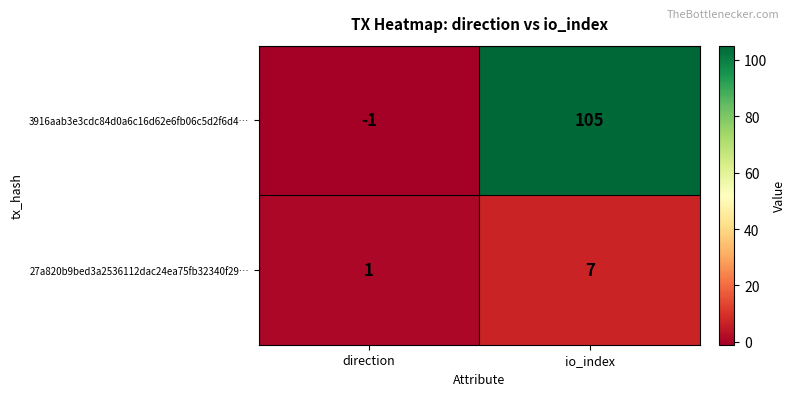

What is the difference between the highest and lowest values at direction?

2